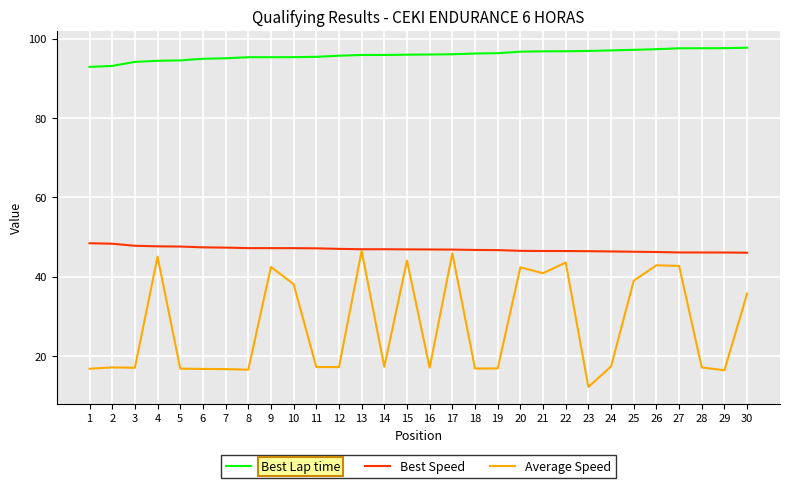

The Best Speed series shows 46.5 at 22. True or false?

True